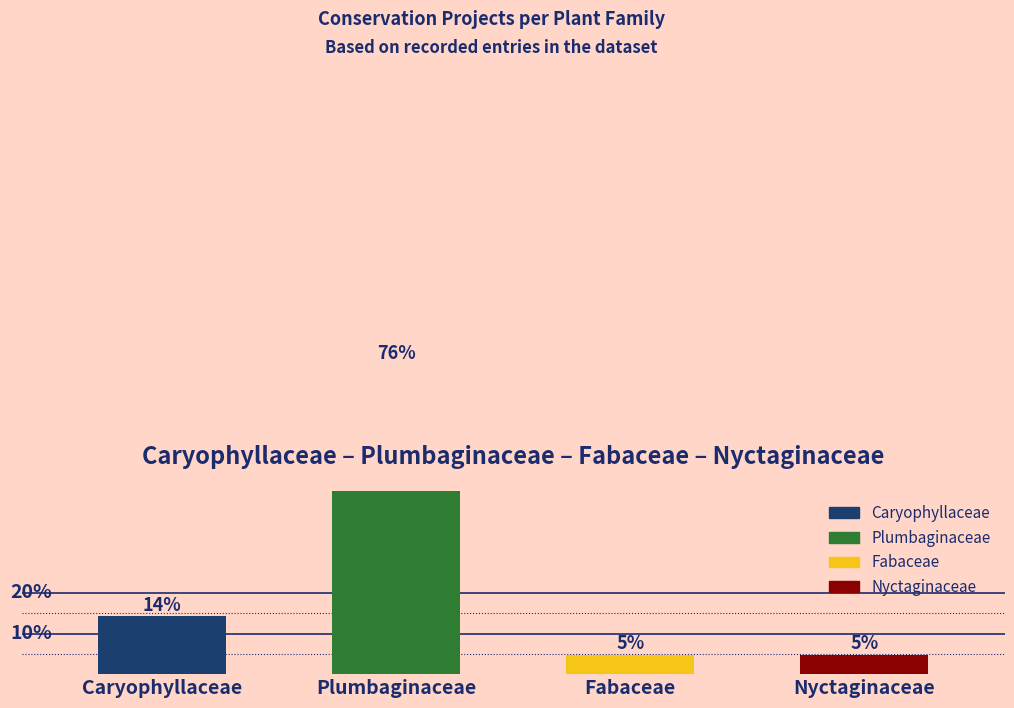

What is the label of the 4th bar from the left?

Nyctaginaceae